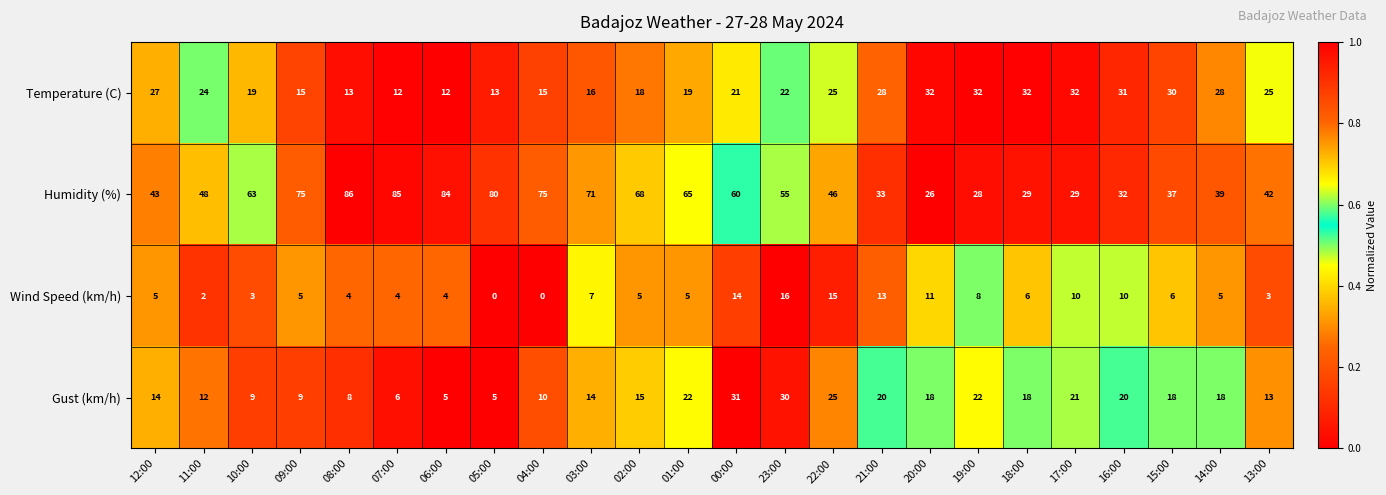

What is the difference between the highest and lowest values at 17:00?

22